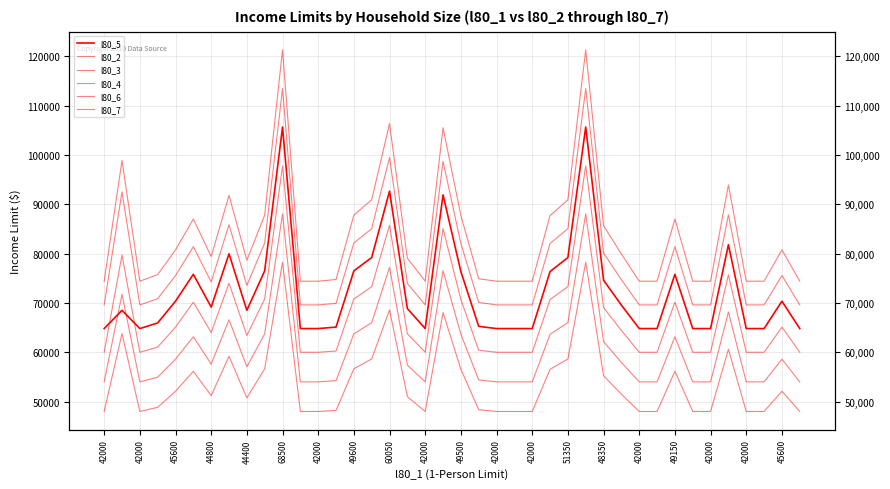

What is the total value across all series at 42000?

370800